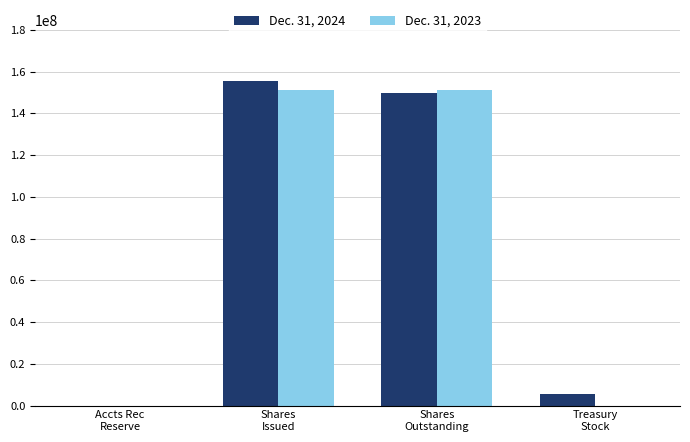

How many categories are shown in the chart?

4